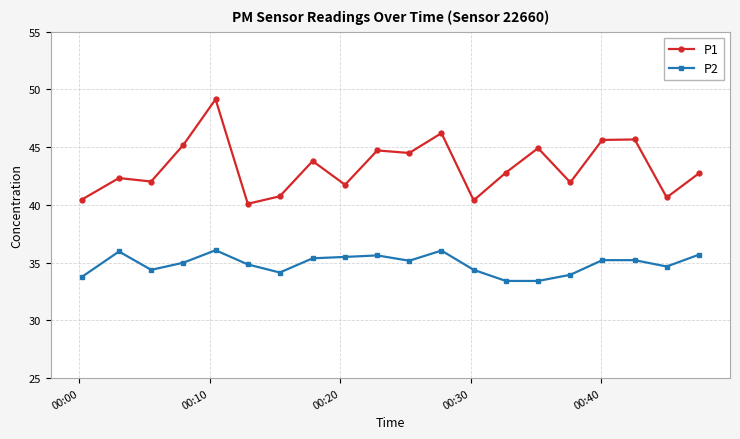

Count the number of data series in this chart.

2